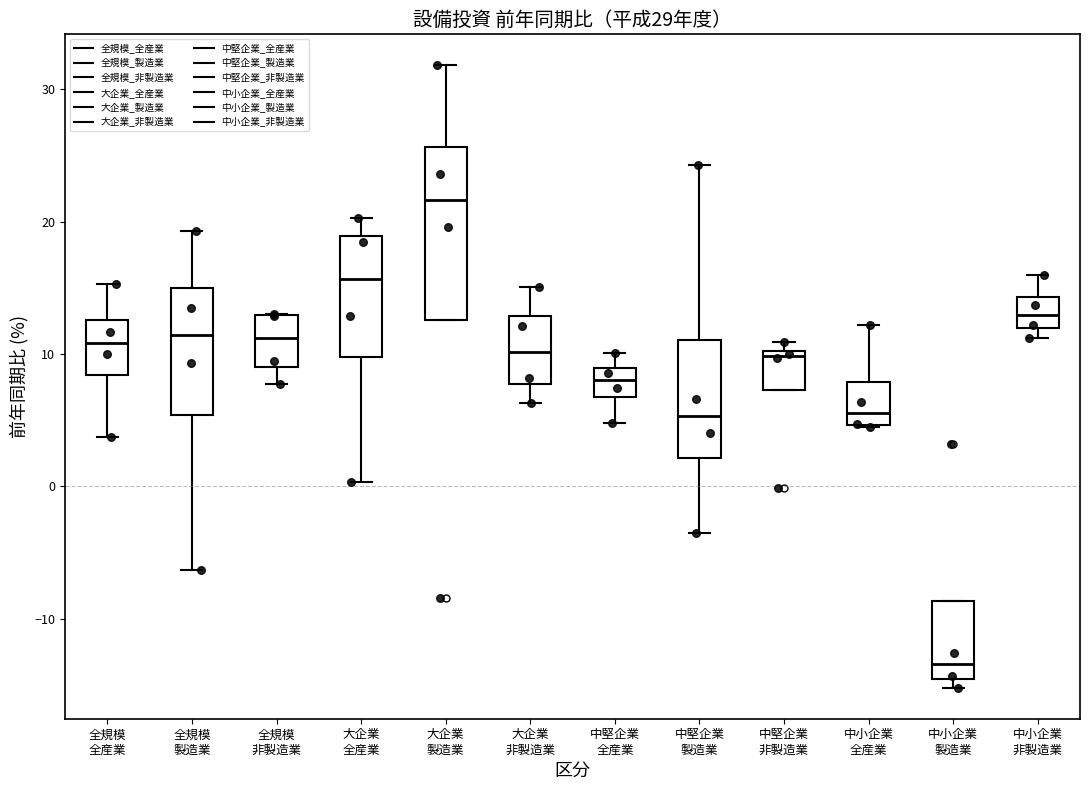

Comparing the boxes themselves (not the whiskers), which one is the tallest?

大企業 製造業